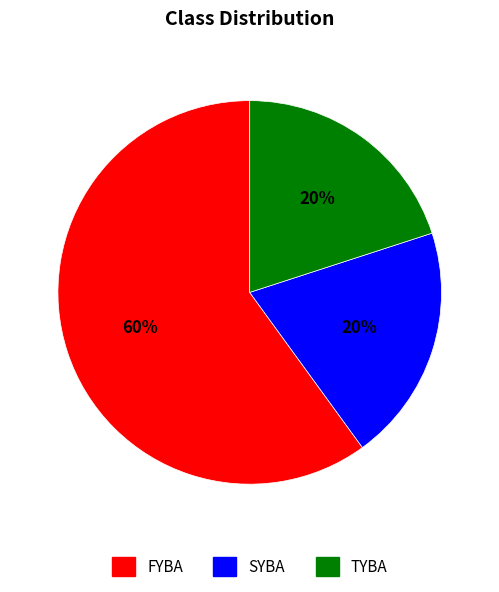

Which slice represents more than half of the pie?

FYBA